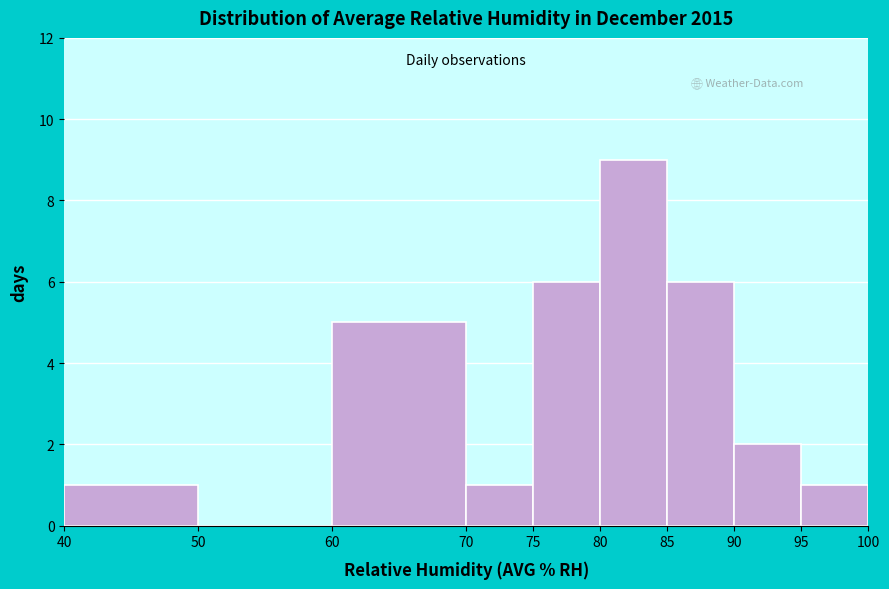

What is the height of the bar covering 95 to 100 on the x-axis? The values are not printed on the chart, so give them approximately, as read against the axis.

1